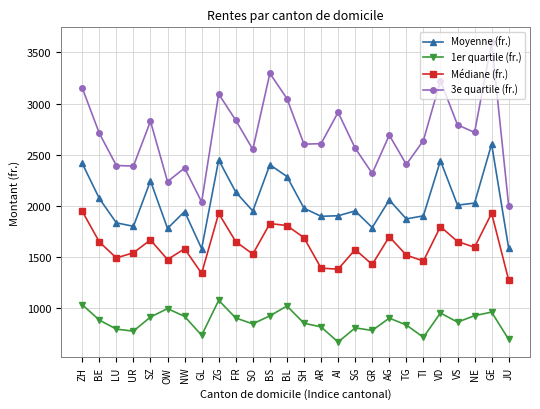

True or false: 3e quartile (fr.) and Moyenne (fr.) intersect in this chart.

False